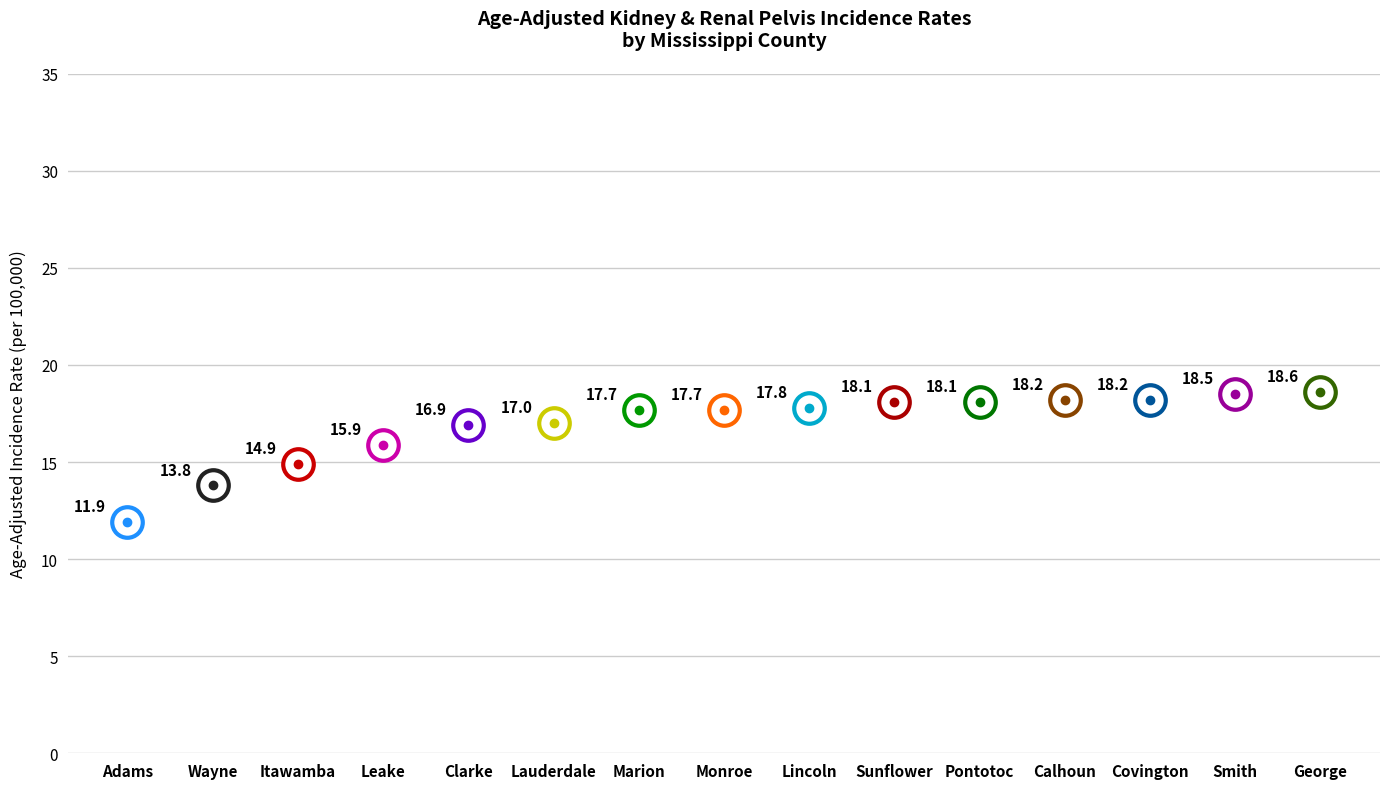

What position from the right is Pontotoc?

5